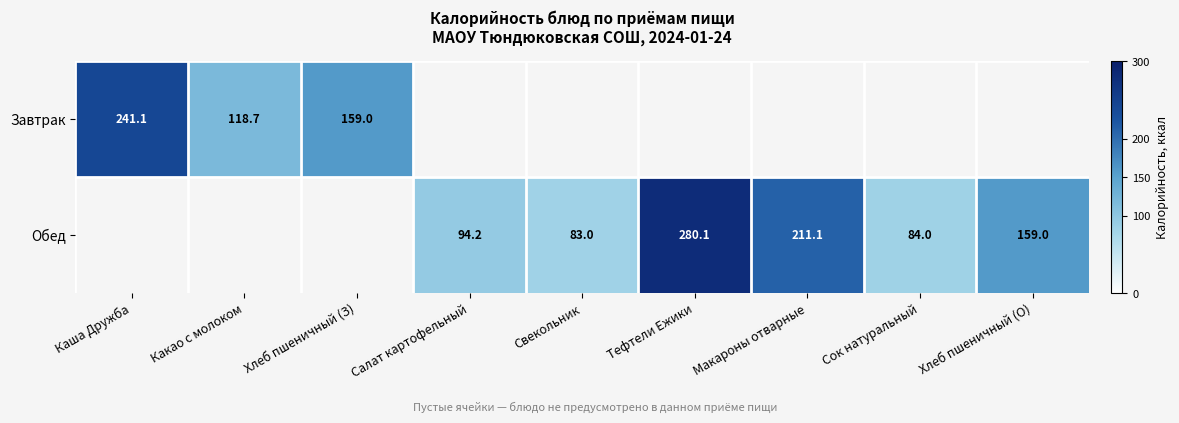

How many categories are shown in the chart?

9